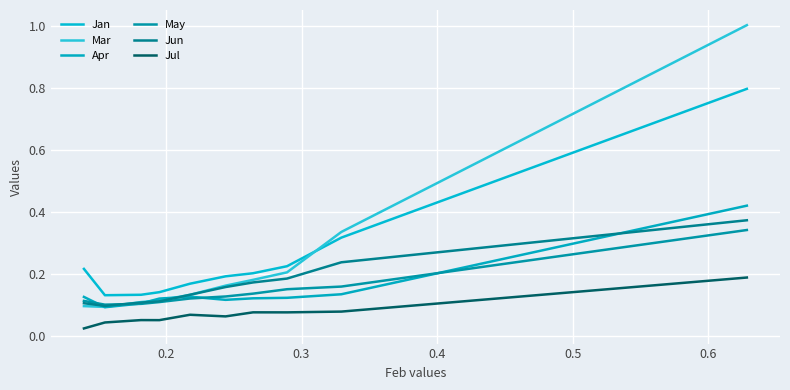

How many Jan values are between 0 and 1?

10